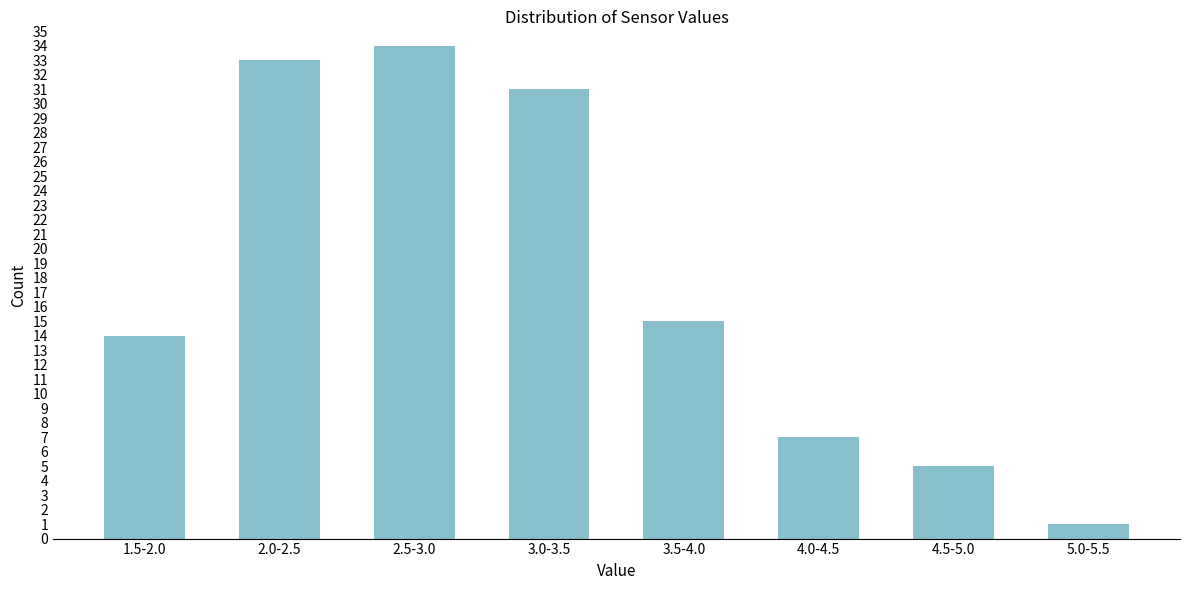

Reading left to right, transcribe all the data shown in this chart.

1.5-2.0=14	2.0-2.5=33	2.5-3.0=34	3.0-3.5=31	3.5-4.0=15	4.0-4.5=7	4.5-5.0=5	5.0-5.5=1